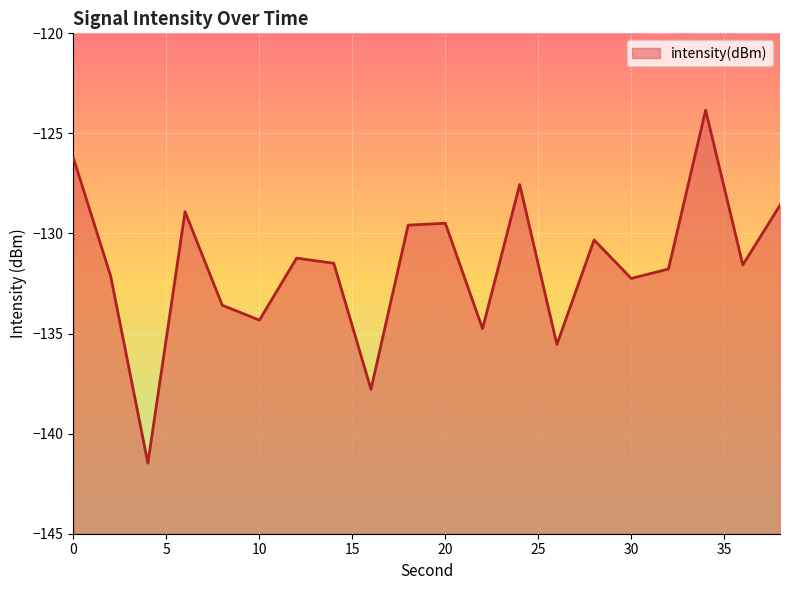

How many distinct data groups are displayed?

1